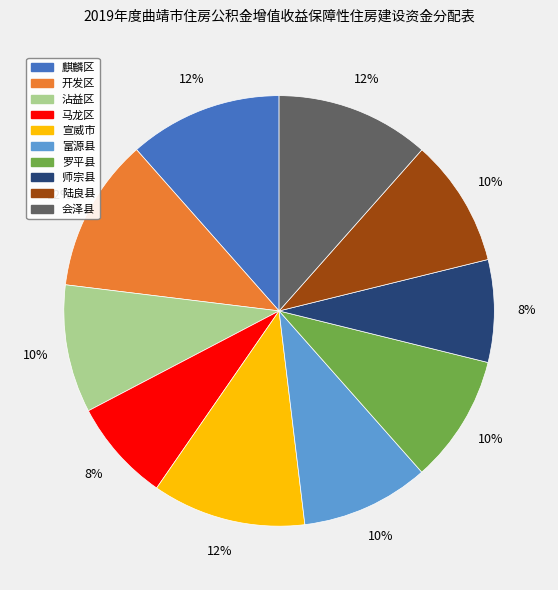

To the nearest percent, what is the difference between the largest and smallest slice percentages?

4%